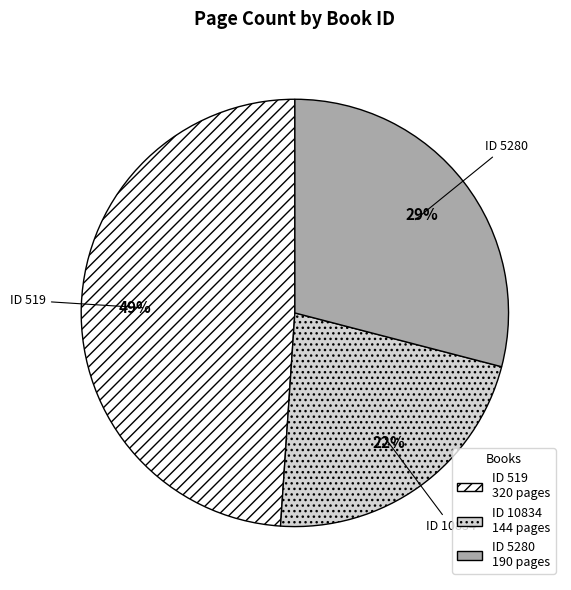

Is there a majority slice in this chart?

No